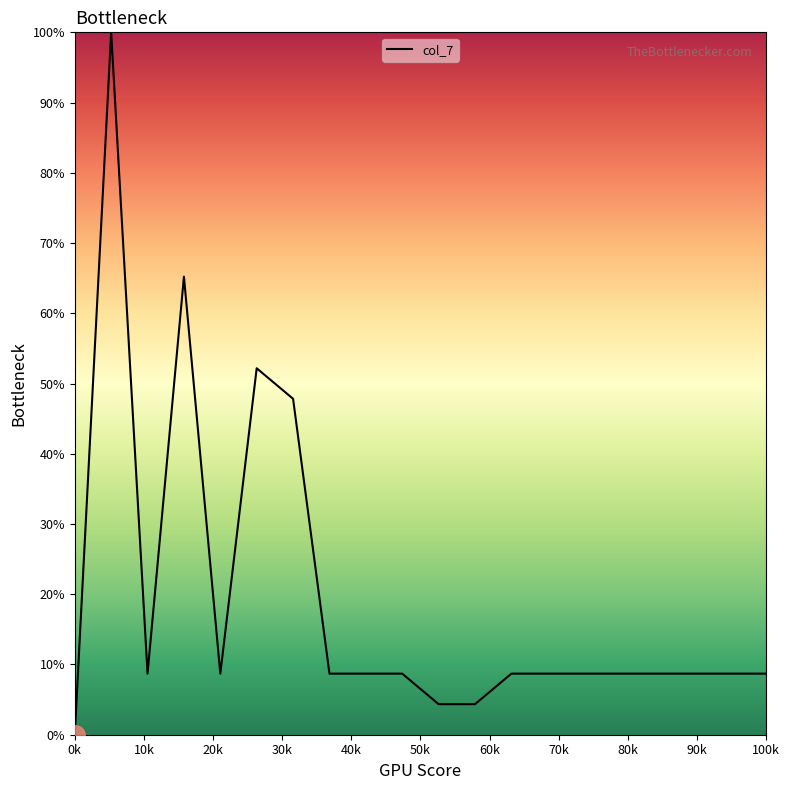

What is the greatest value displayed?

100.0